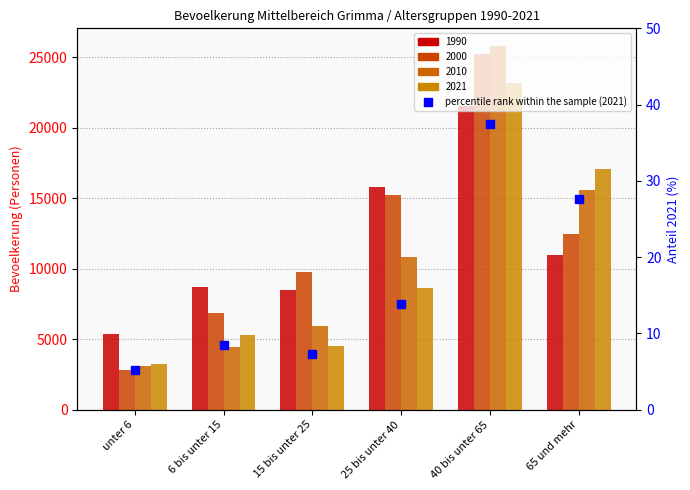

Which category has the highest value across all series?

40 bis unter 65